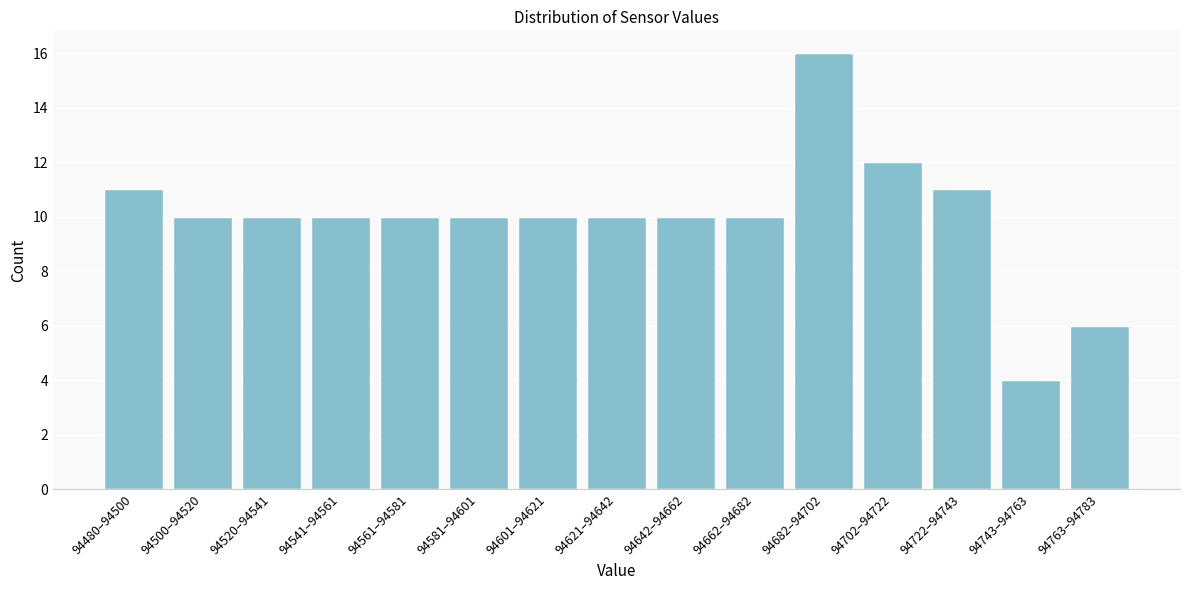

Reading right to left, transcribe all the data shown in this chart.

94763–94783=6	94743–94763=4	94722–94743=11	94702–94722=12	94682–94702=16	94662–94682=10	94642–94662=10	94621–94642=10	94601–94621=10	94581–94601=10	94561–94581=10	94541–94561=10	94520–94541=10	94500–94520=10	94480–94500=11